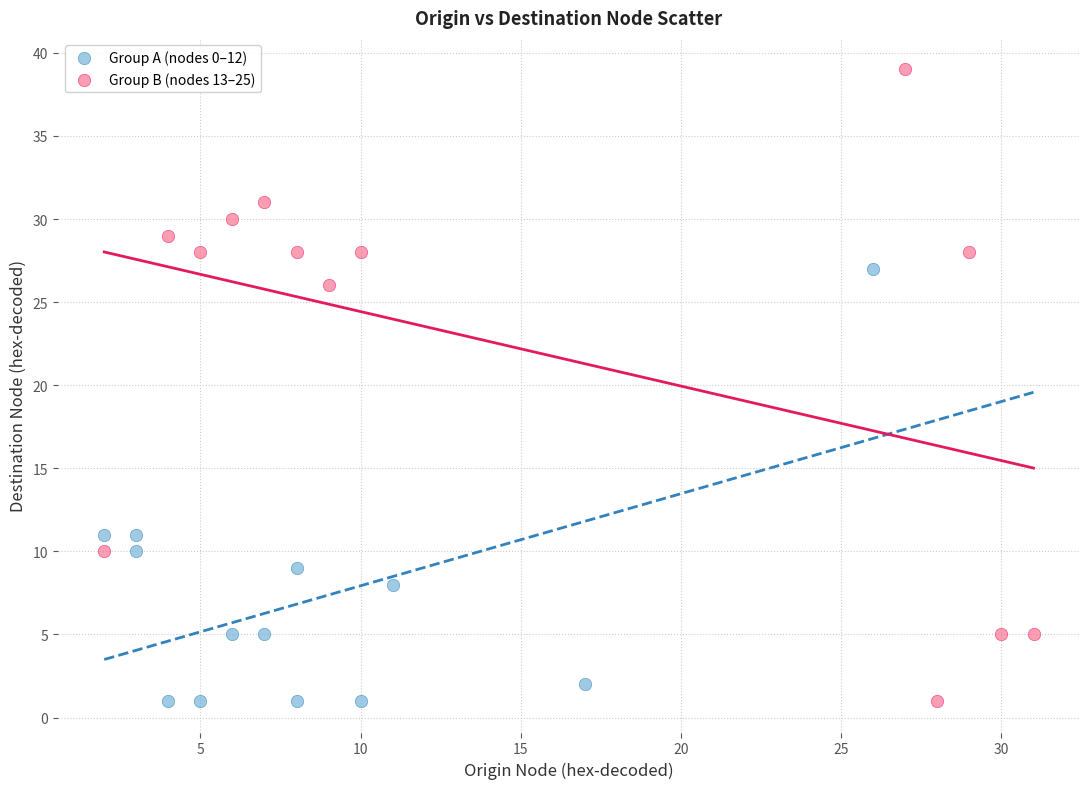

Which series has the widest spread of Y values?

Group B (nodes 13–25)